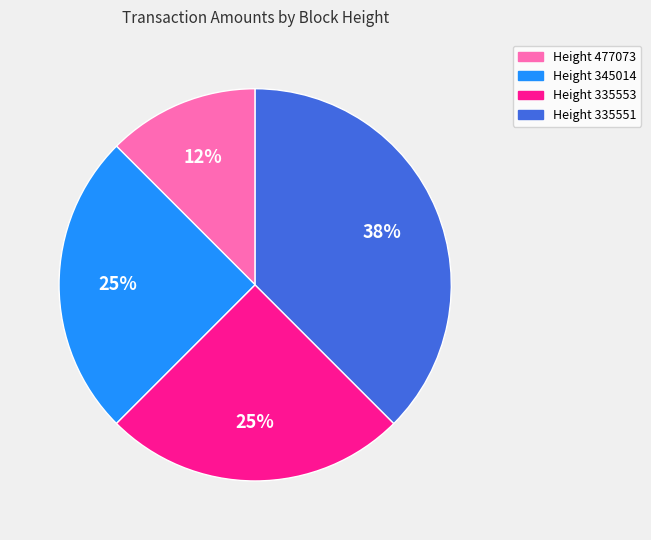

How many segments does this pie chart have?

4